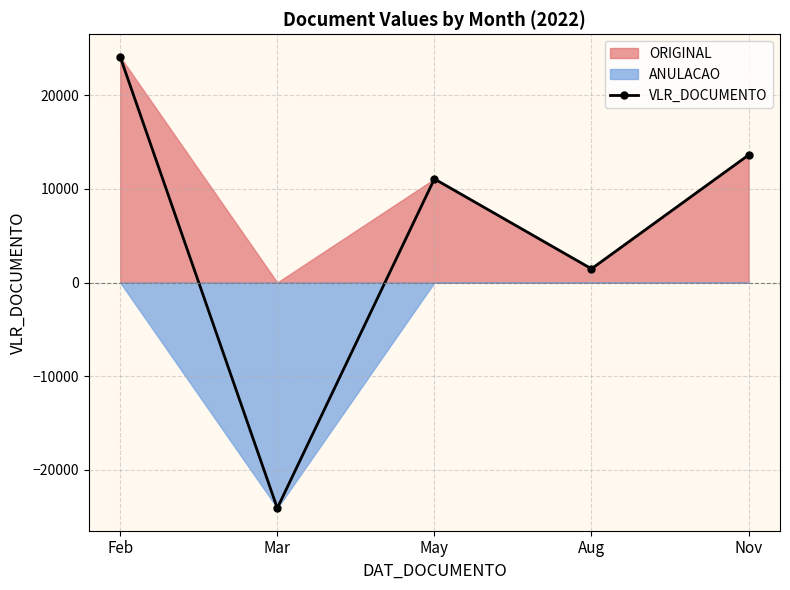

Does the chart have visible grid lines?

Yes